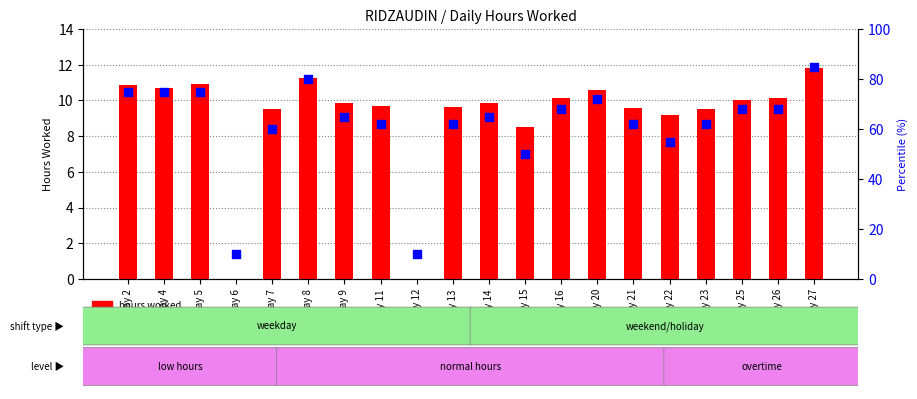

At how many categories does at least one series exceed 25?

18